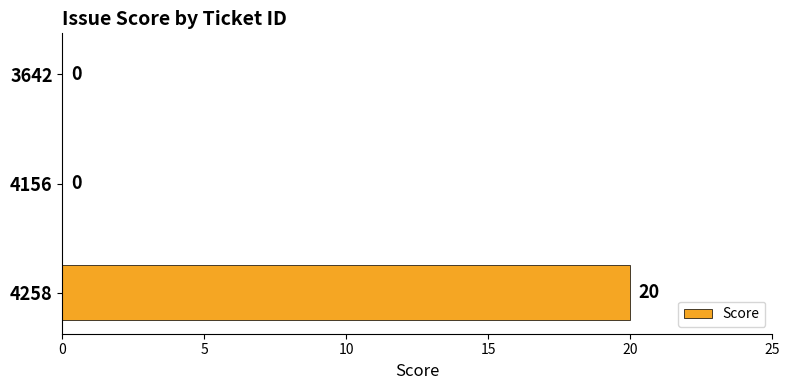

The value at 4258 is 11. True or false?

False